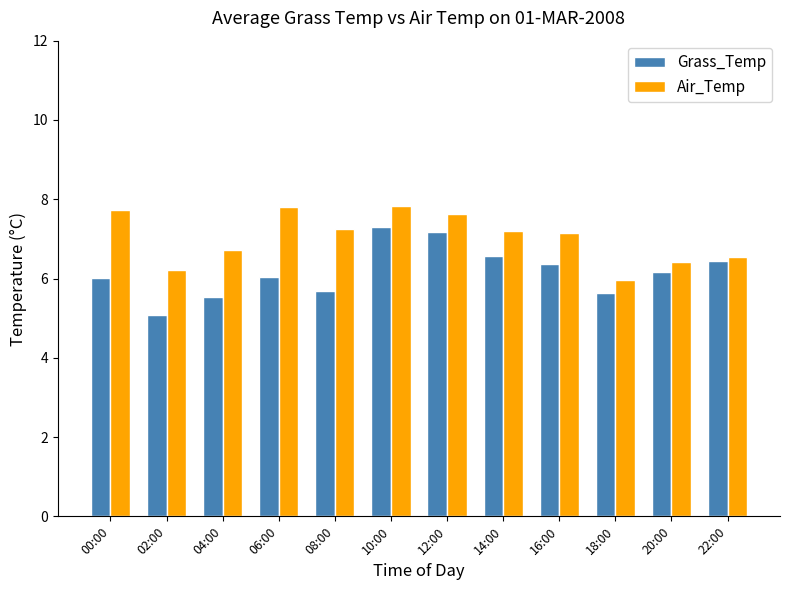

What is the difference between the maximum and minimum values in the Air_Temp series?

1.9